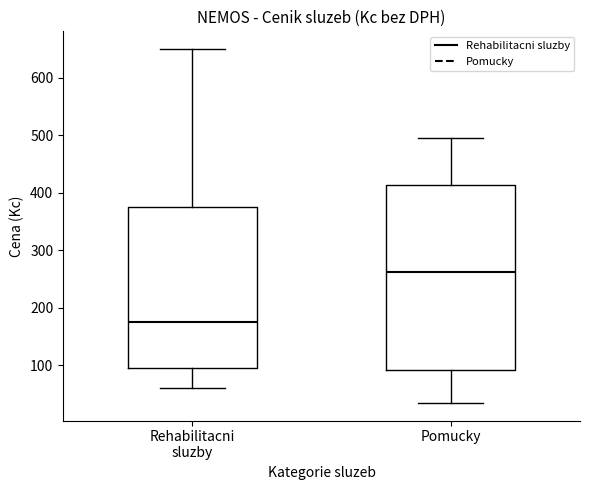

Reading left to right, read every box against the y-axis: the position of its median line, the range the box covers, and the ends of its whiskers. The values are not printed on the chart, so give them approximately, as read against the axis.

Rehabilitacni sluzby: median 180, box 100 to 380, whiskers 60 to 650
Pomucky: median 260, box 90 to 410, whiskers 40 to 500